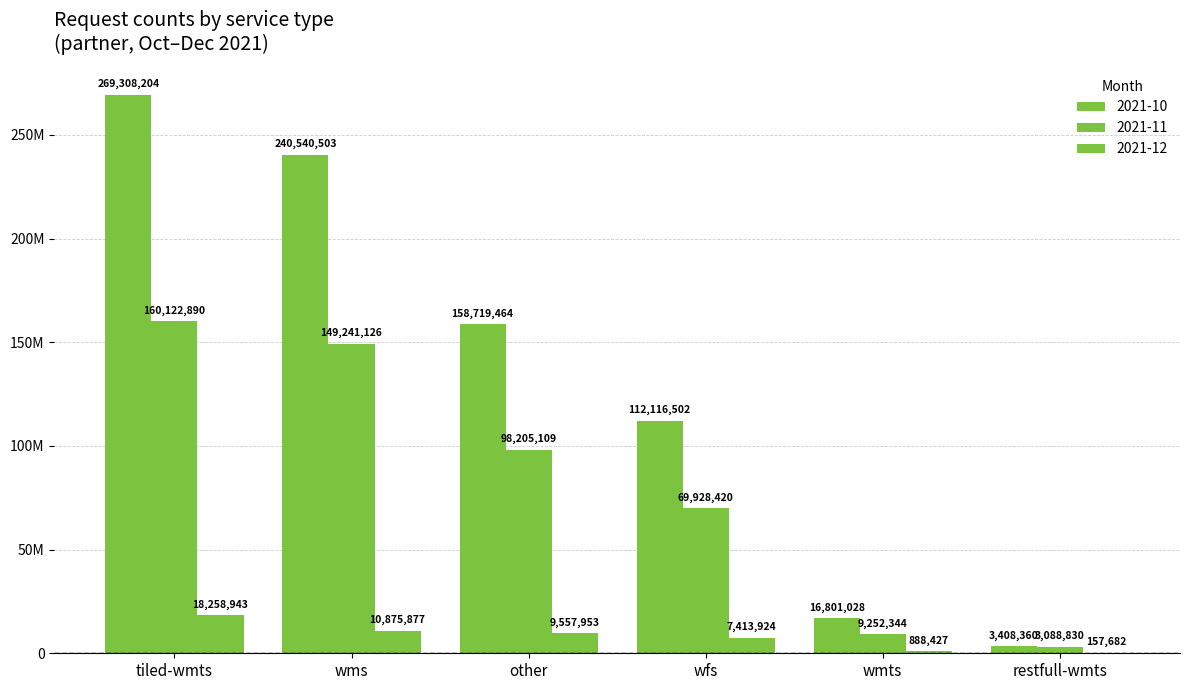

Are the bars grouped side by side (vs. stacked)?

Yes